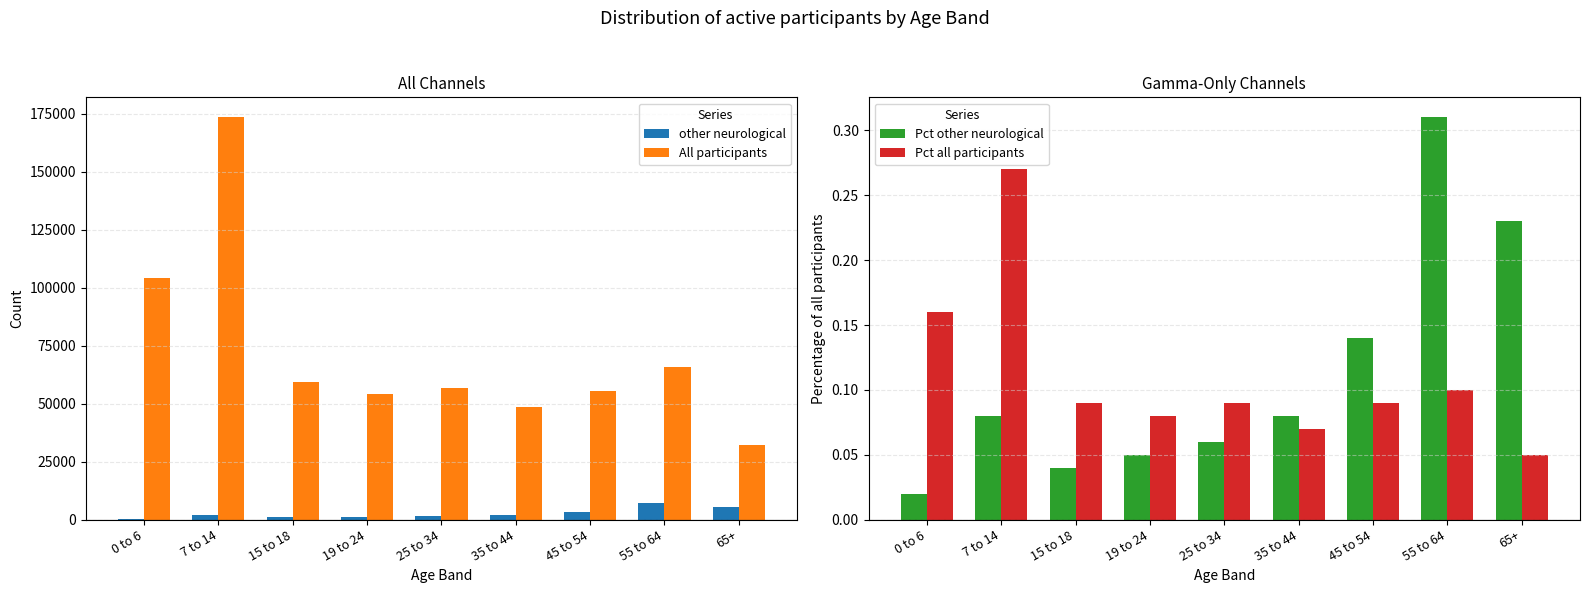

At 19 to 24, list the series in order from largest to smallest.

All participants, other neurological, Pct all participants, Pct other neurological